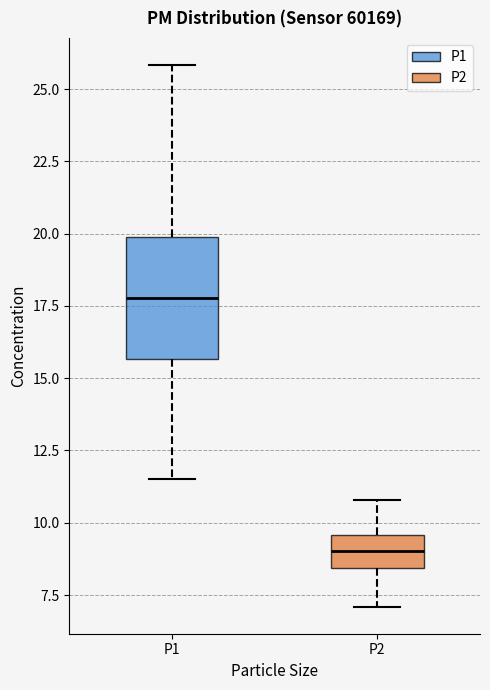

Where is the lower edge of the box for P2 on the y-axis? The values are not printed on the chart, so give them approximately, as read against the axis.

8.5